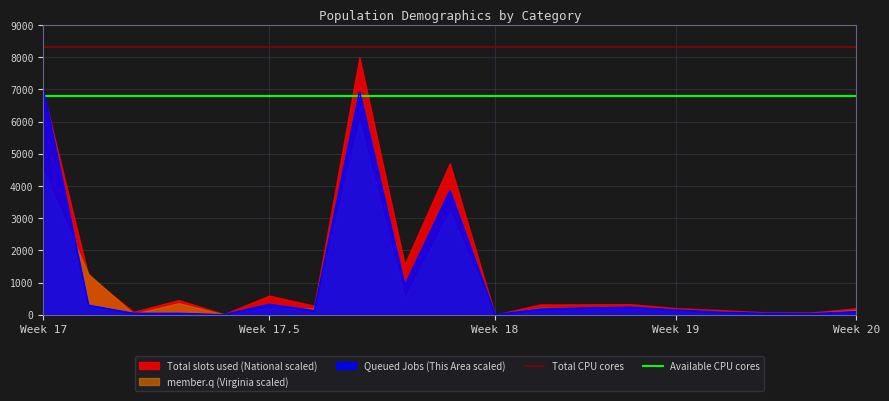

Does the chart display data point markers on the line(s)?

No